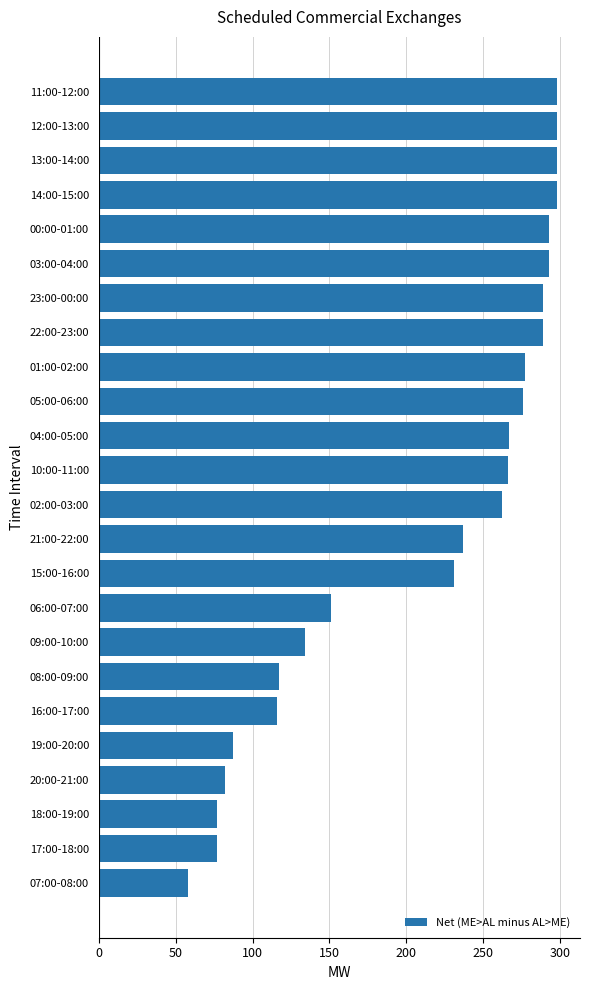

What is the ratio of the value at 14:00-15:00 to the value at 10:00-11:00?

1.1